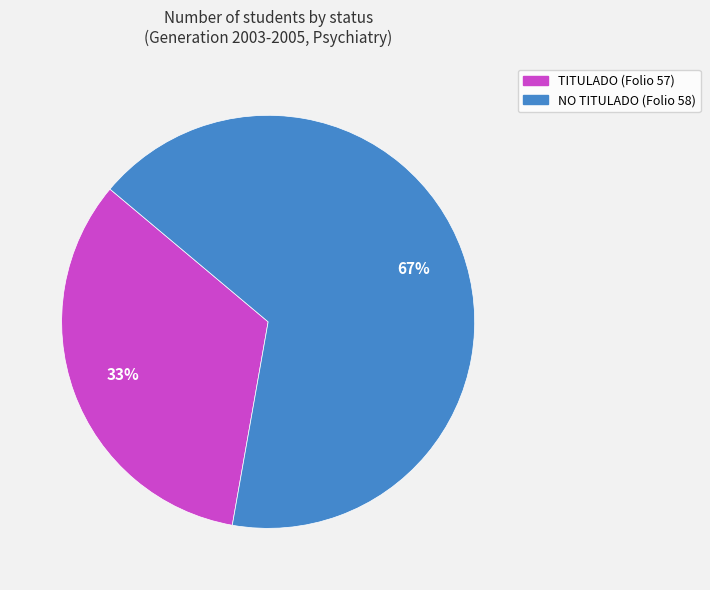

Which slice is the largest?

NO TITULADO (Folio 58)